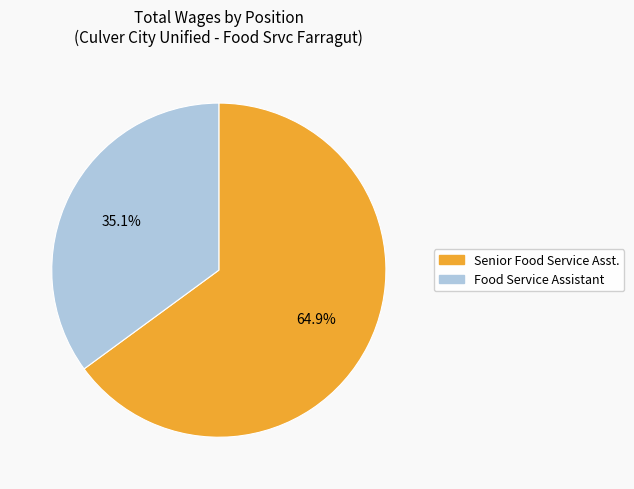

Which has a higher value, Senior Food Service Asst. or Food Service Assistant?

Senior Food Service Asst.